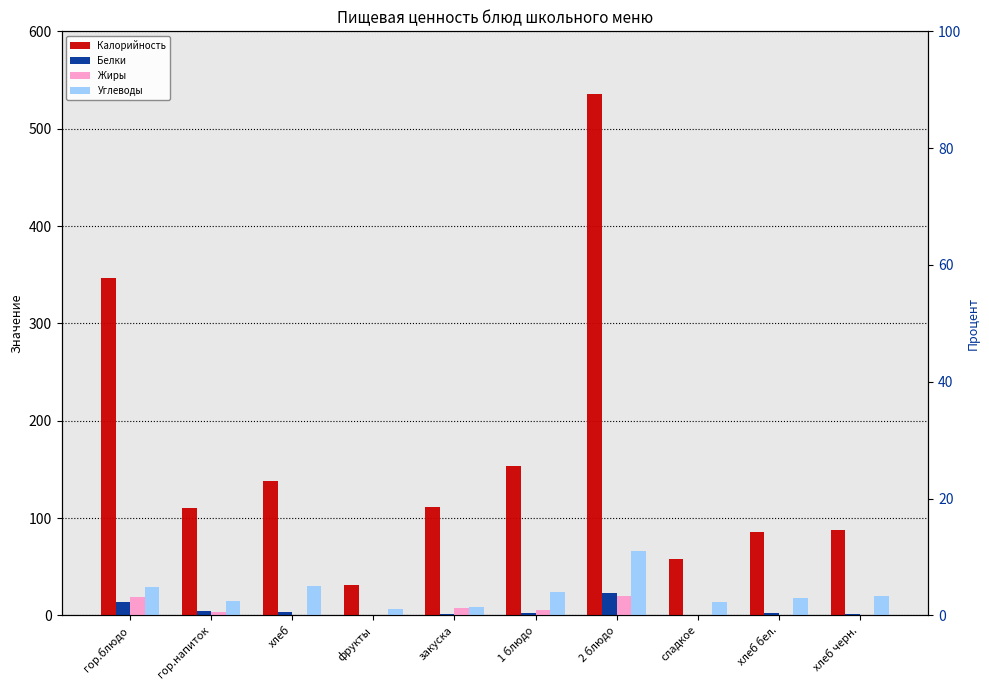

Which has a higher value, 2 блюдо or фрукты?

2 блюдо